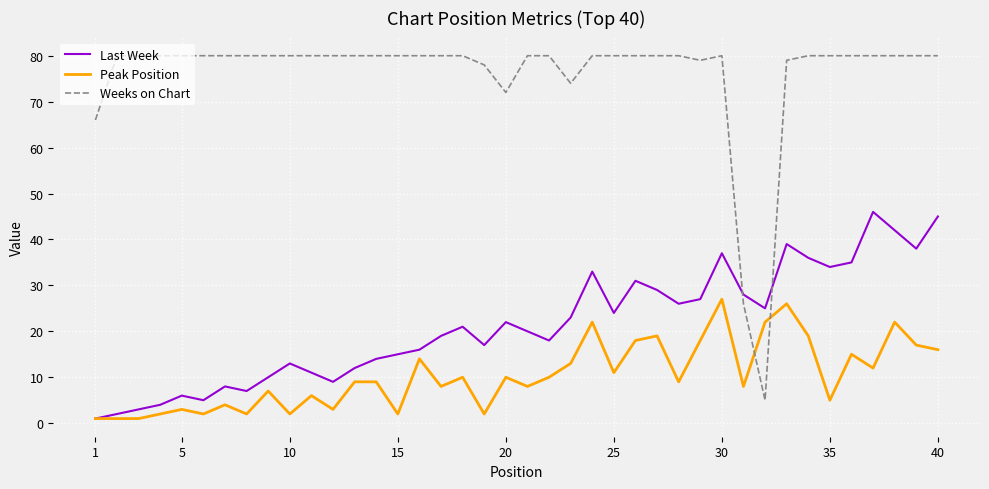

In Last Week, how many points are lower than both neighbors (excluding endpoints)?

10